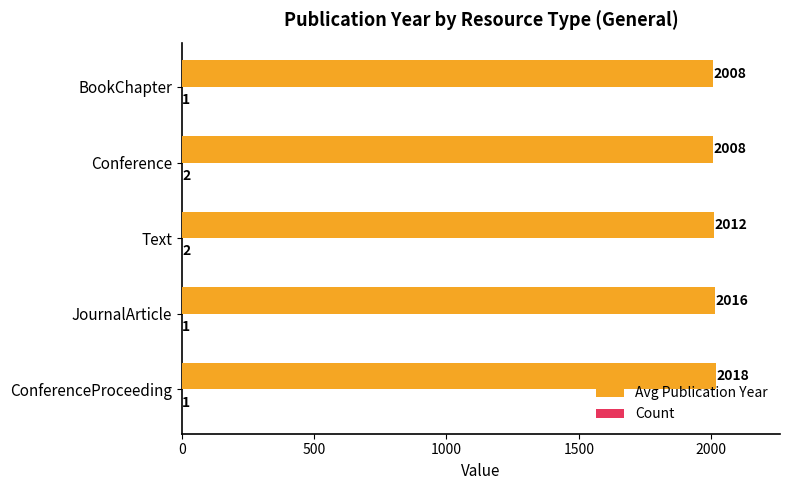

Which series has the largest total across all categories?

Avg Publication Year